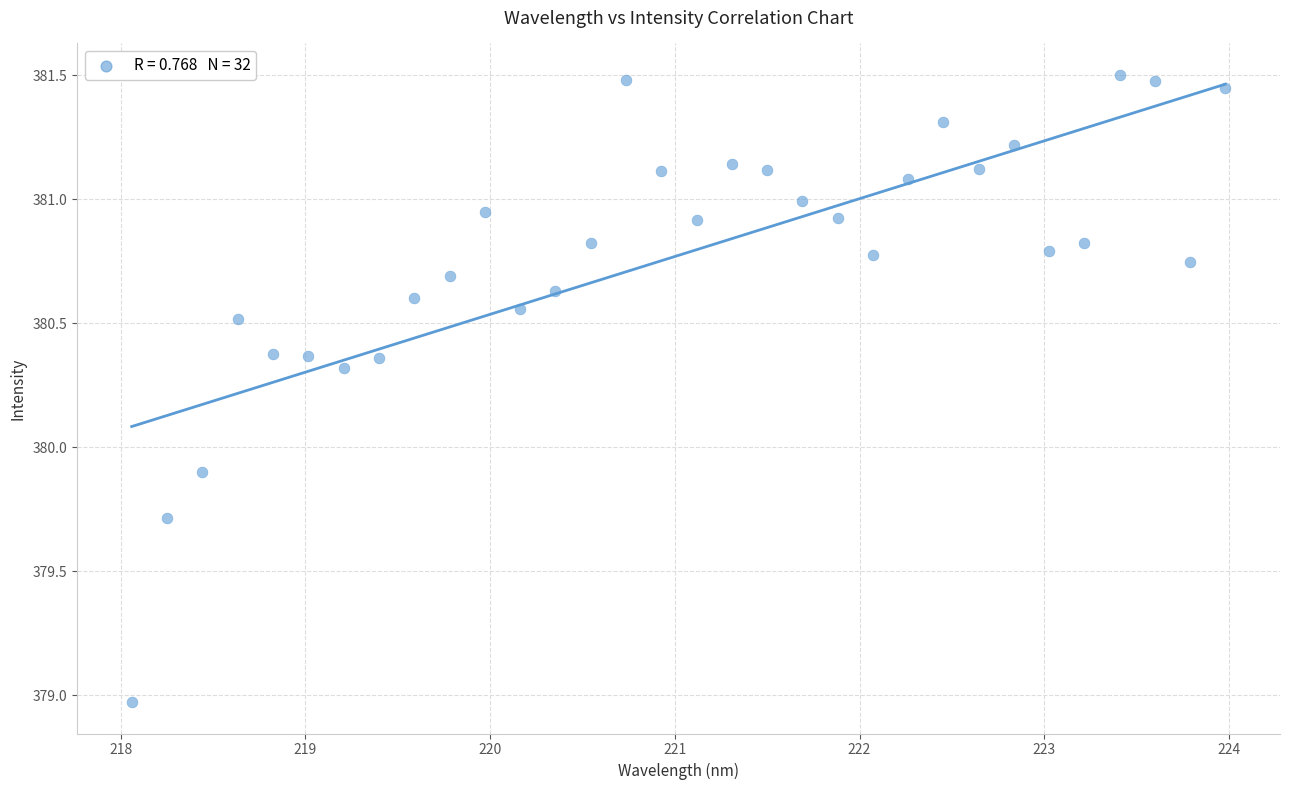

What is the range of Y values (max minus min)?

2.5